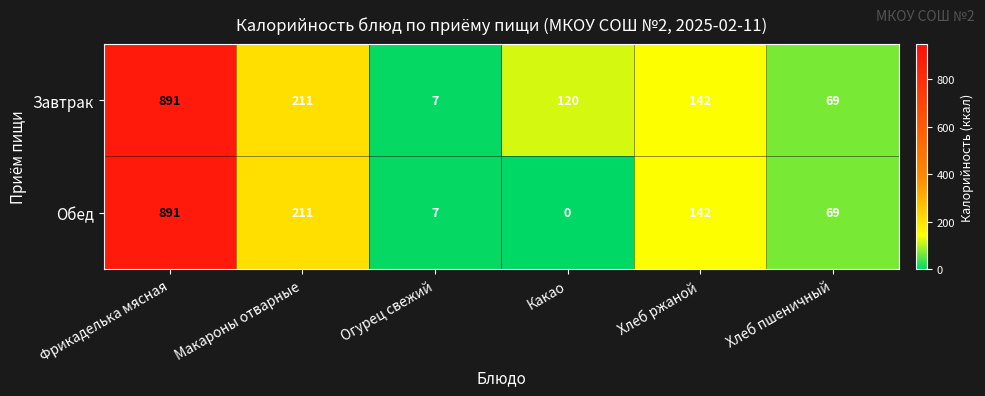

Is it true that Завтрак equals 120 at Какао?

True